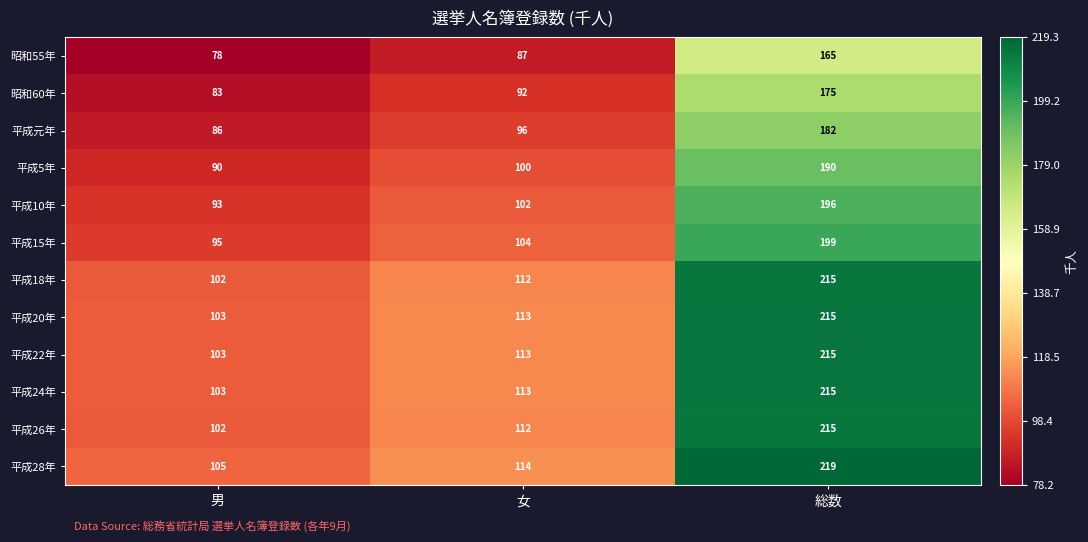

Is the value of 平成10年 at 男 greater than the value of 平成26年 at 女?

No